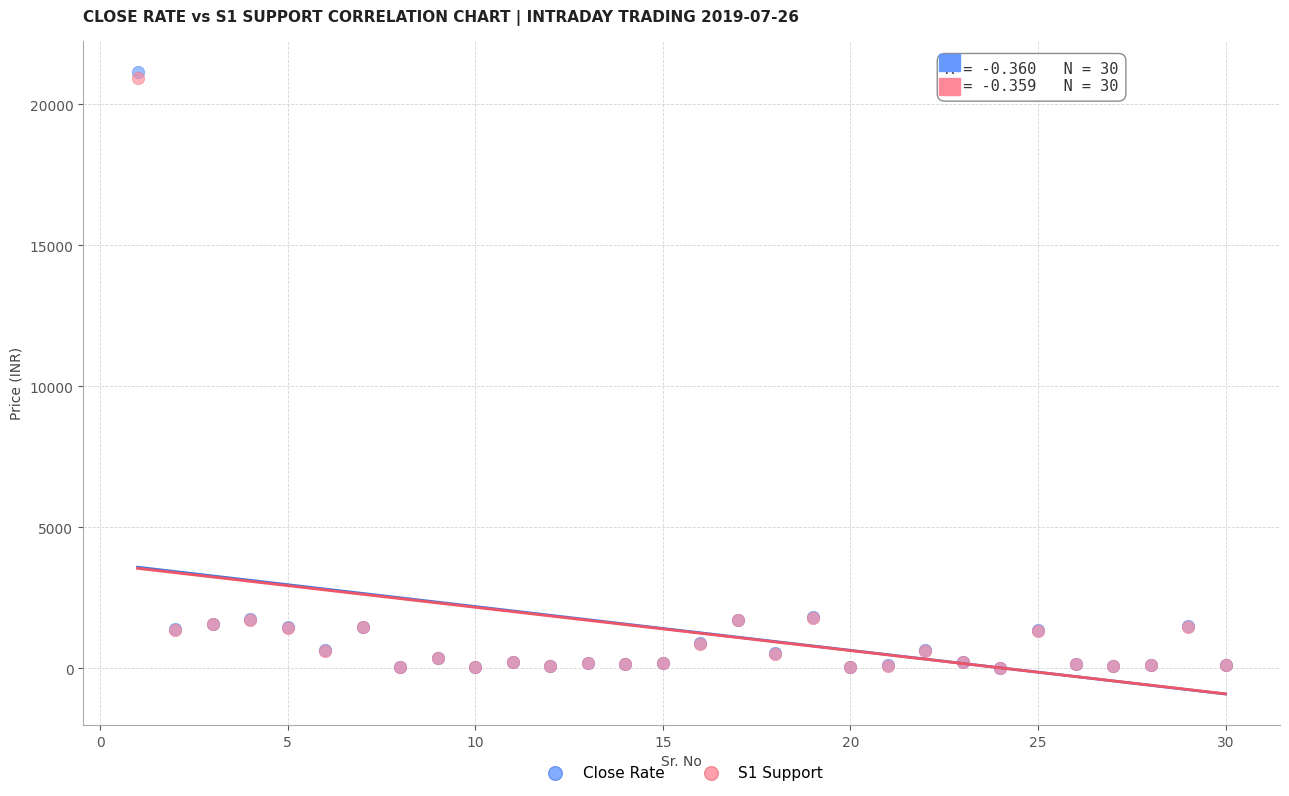

What are all the series names shown in the legend?

Close Rate, S1 Support